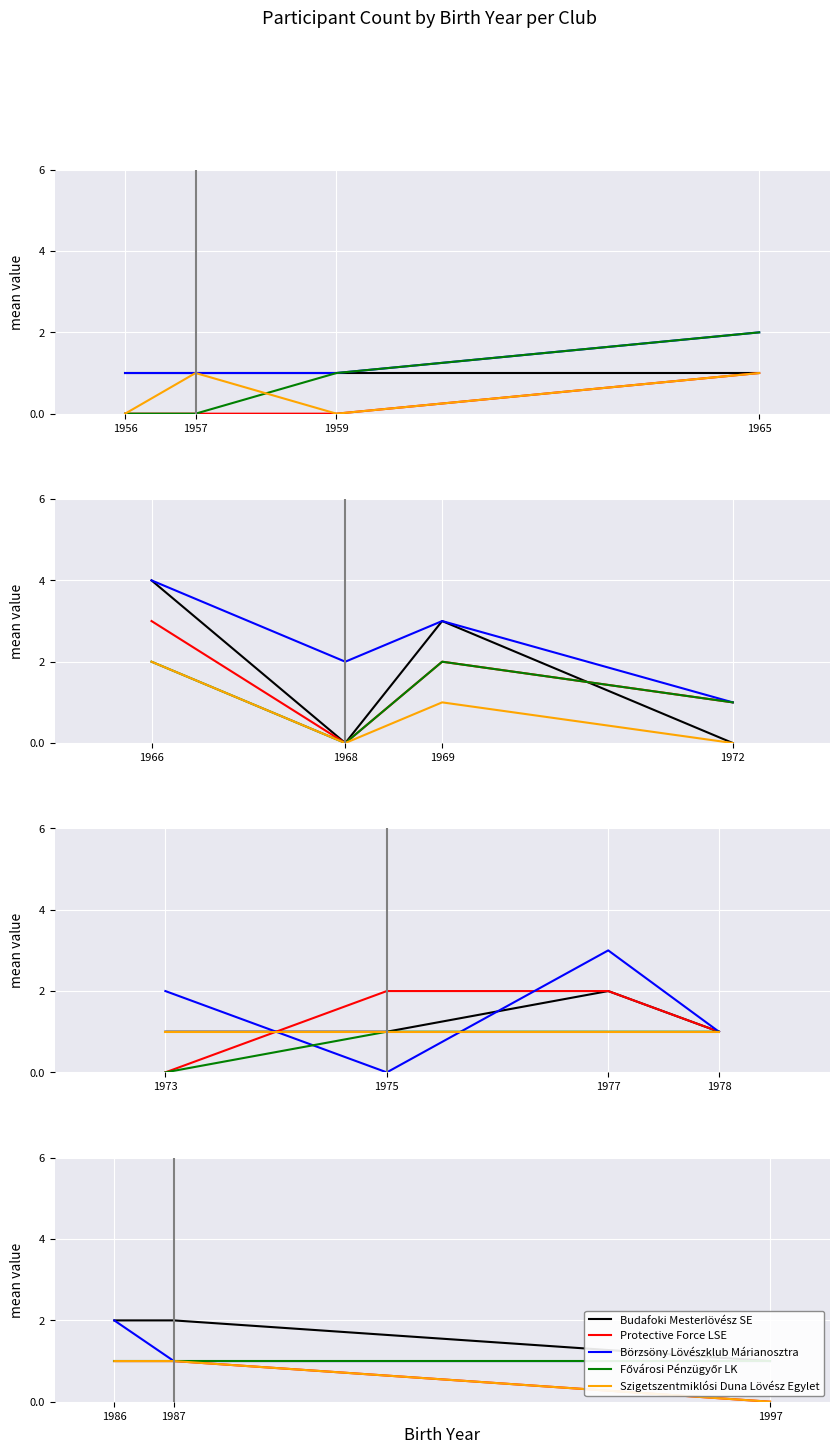

Which series has the largest total across all categories?

Budafoki Mesterlövész SE